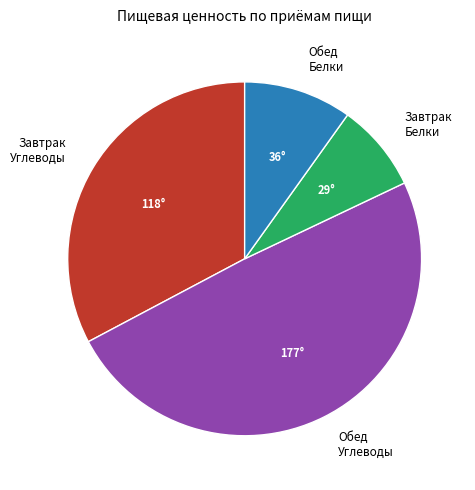

Approximately how many times larger is the value at Завтрак Белки compared to Обед Белки?

0.8